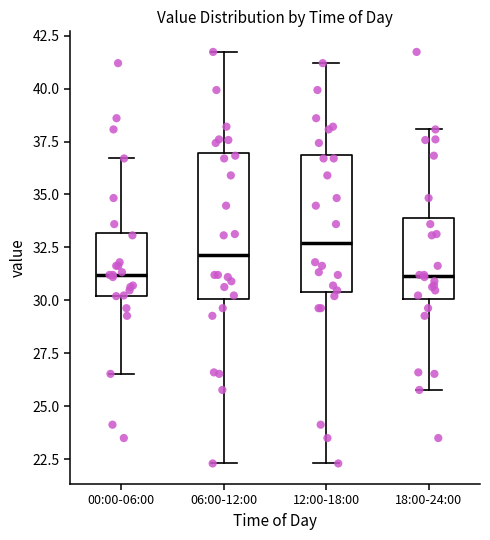

Reading left to right, transcribe this box plot: for each box, give where its median line is, the range the box spans, and where its two whiskers end, as read against the y-axis. The values are not printed on the chart, so give them approximately, as read against the axis.

00:00-06:00: median 31.0, box 30.0 to 33.0, whiskers 26.5 to 36.5
06:00-12:00: median 32.0, box 30.0 to 37.0, whiskers 22.5 to 41.5
12:00-18:00: median 32.5, box 30.5 to 37.0, whiskers 22.5 to 41.0
18:00-24:00: median 31.0, box 30.0 to 34.0, whiskers 26.0 to 38.0